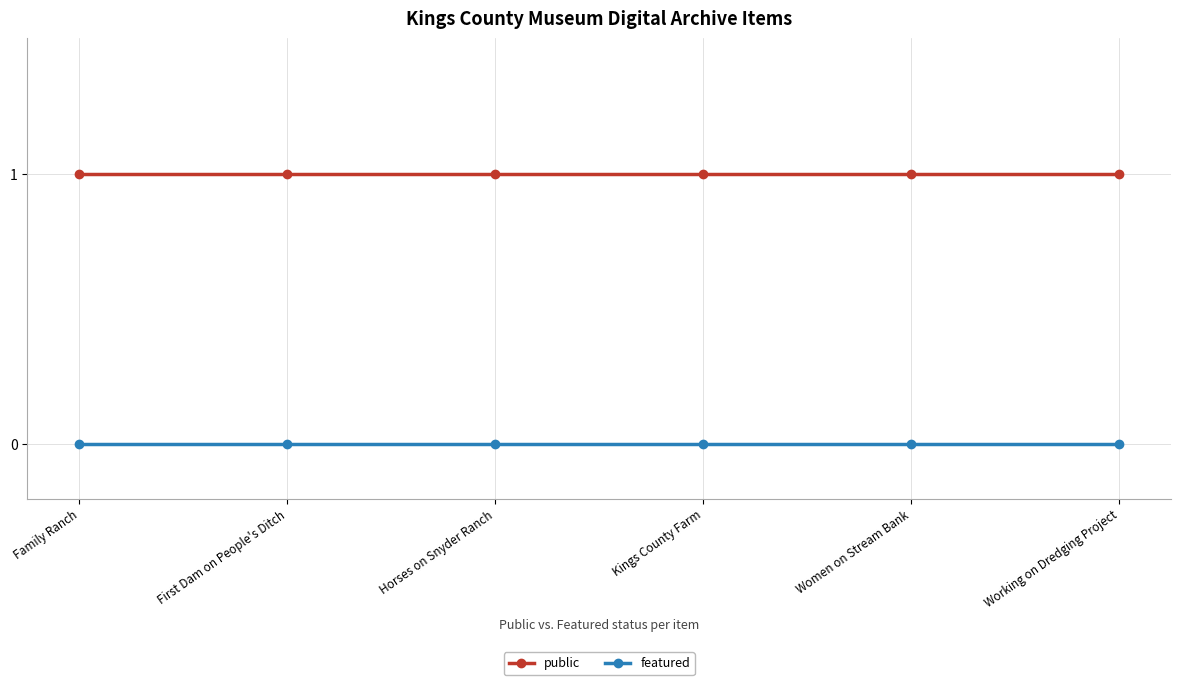

What is the sum of all public values?

6